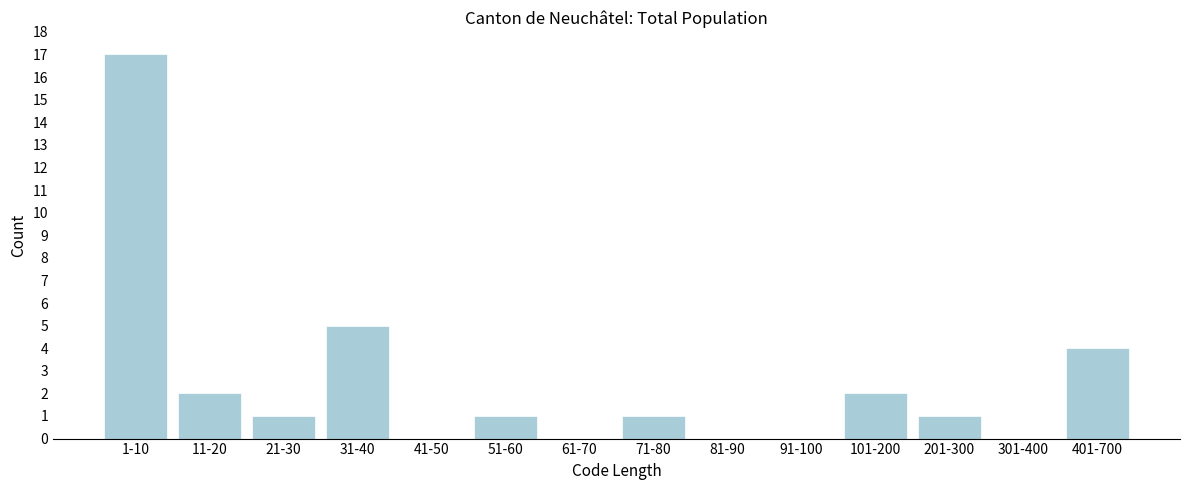

Reading left to right, list all the values displayed in this chart.

1-10=17	11-20=2	21-30=1	31-40=5	41-50=0	51-60=1	61-70=0	71-80=1	81-90=0	91-100=0	101-200=2	201-300=1	301-400=0	401-700=4